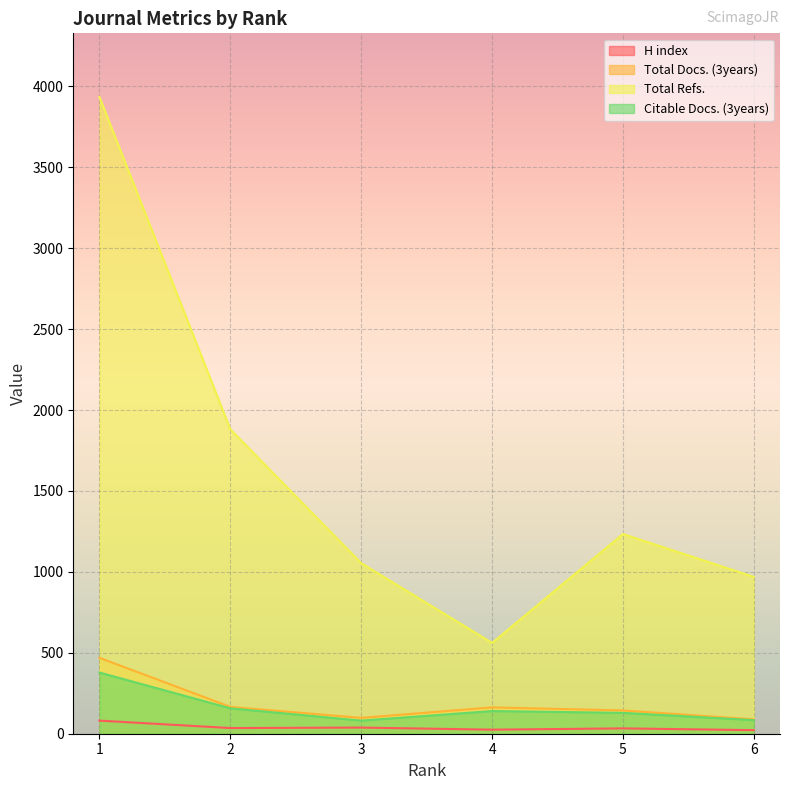

At which category is the sum across all series the highest?

1